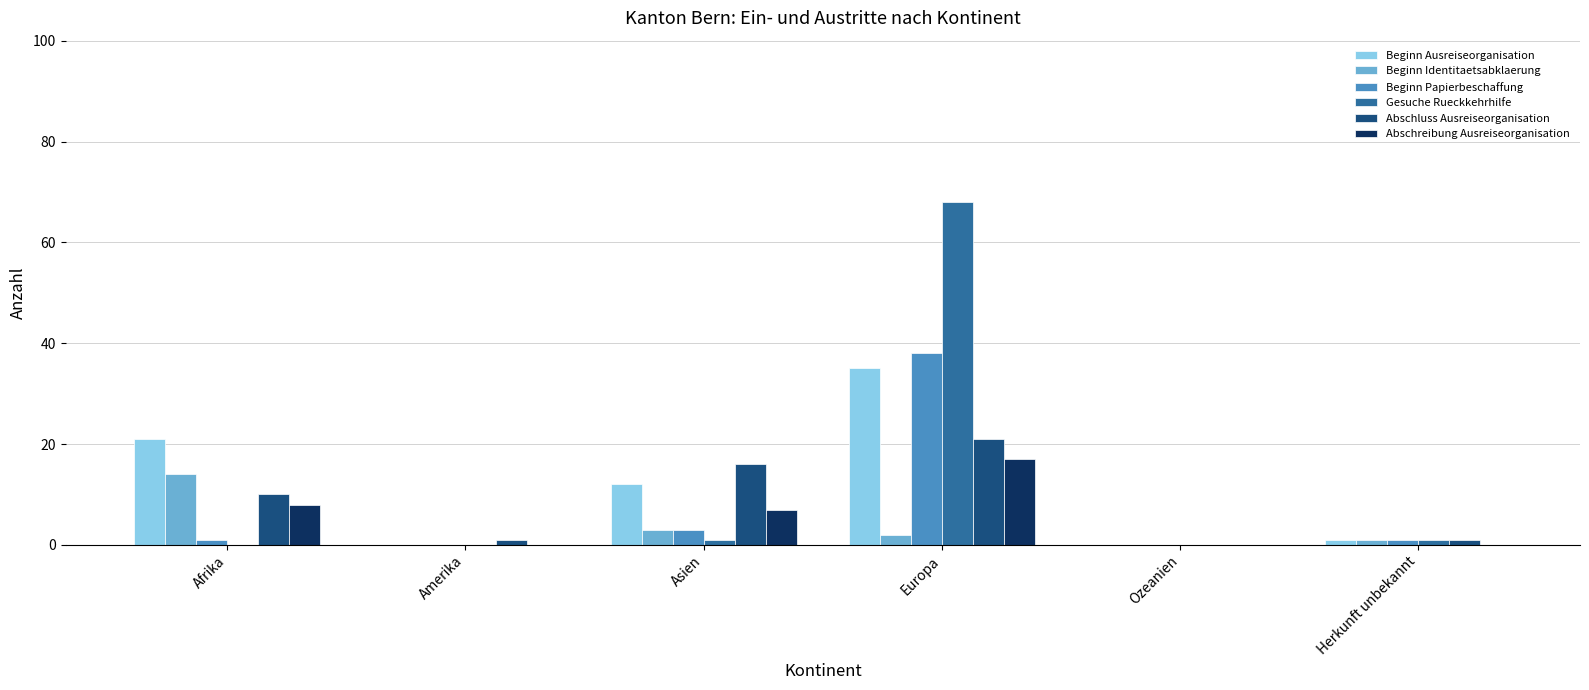

Reading left to right, transcribe all the data shown in this chart.

Beginn Ausreiseorganisation: Afrika=21	Amerika=0	Asien=12	Europa=35	Ozeanien=0	Herkunft unbekannt=1
Beginn Identitaetsabklaerung: Afrika=14	Amerika=0	Asien=3	Europa=2	Ozeanien=0	Herkunft unbekannt=1
Beginn Papierbeschaffung: Afrika=1	Amerika=0	Asien=3	Europa=38	Ozeanien=0	Herkunft unbekannt=1
Gesuche Rueckkehrhilfe: Afrika=0	Amerika=0	Asien=1	Europa=68	Ozeanien=0	Herkunft unbekannt=1
Abschluss Ausreiseorganisation: Afrika=10	Amerika=1	Asien=16	Europa=21	Ozeanien=0	Herkunft unbekannt=1
Abschreibung Ausreiseorganisation: Afrika=8	Amerika=0	Asien=7	Europa=17	Ozeanien=0	Herkunft unbekannt=0